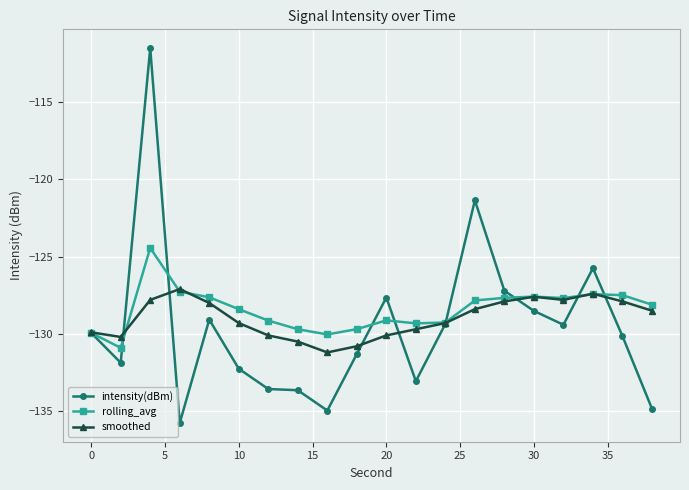

In smoothed, how many points are higher than both neighbors (excluding endpoints)?

3